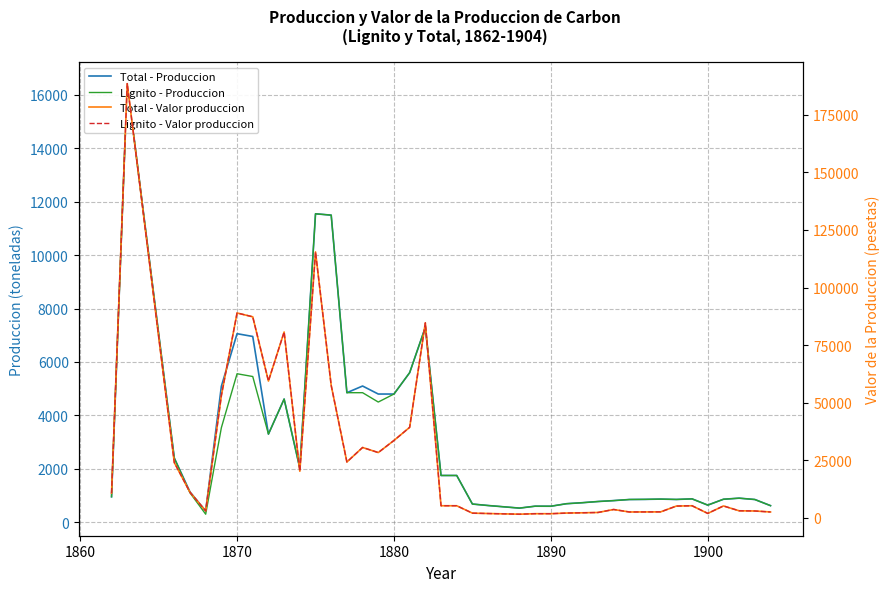

What is the difference between the maximum and second lowest values in the Total - Valor produccion series?

186765